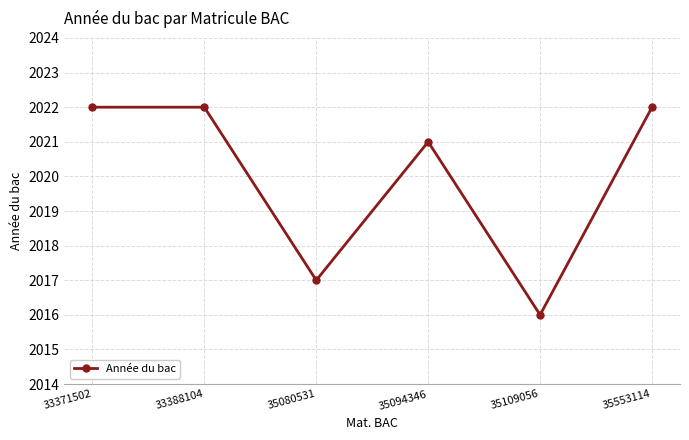

What is the maximum value shown in the chart?

2022